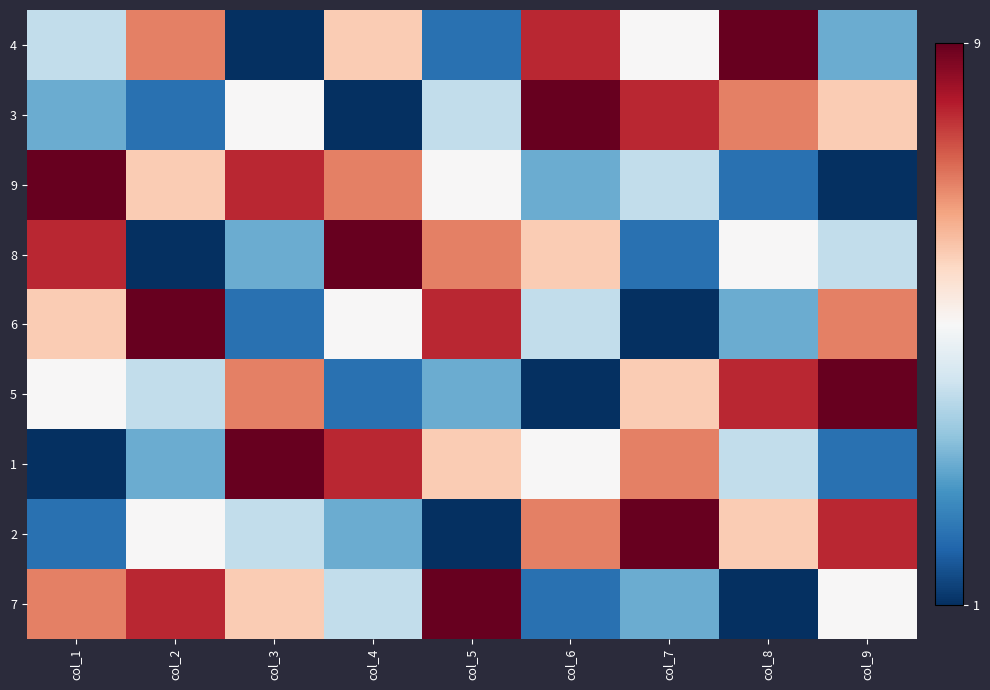

Rank the series by their maximum value, from highest to lowest.

4, 3, 9, 8, 6, 5, 1, 2, 7